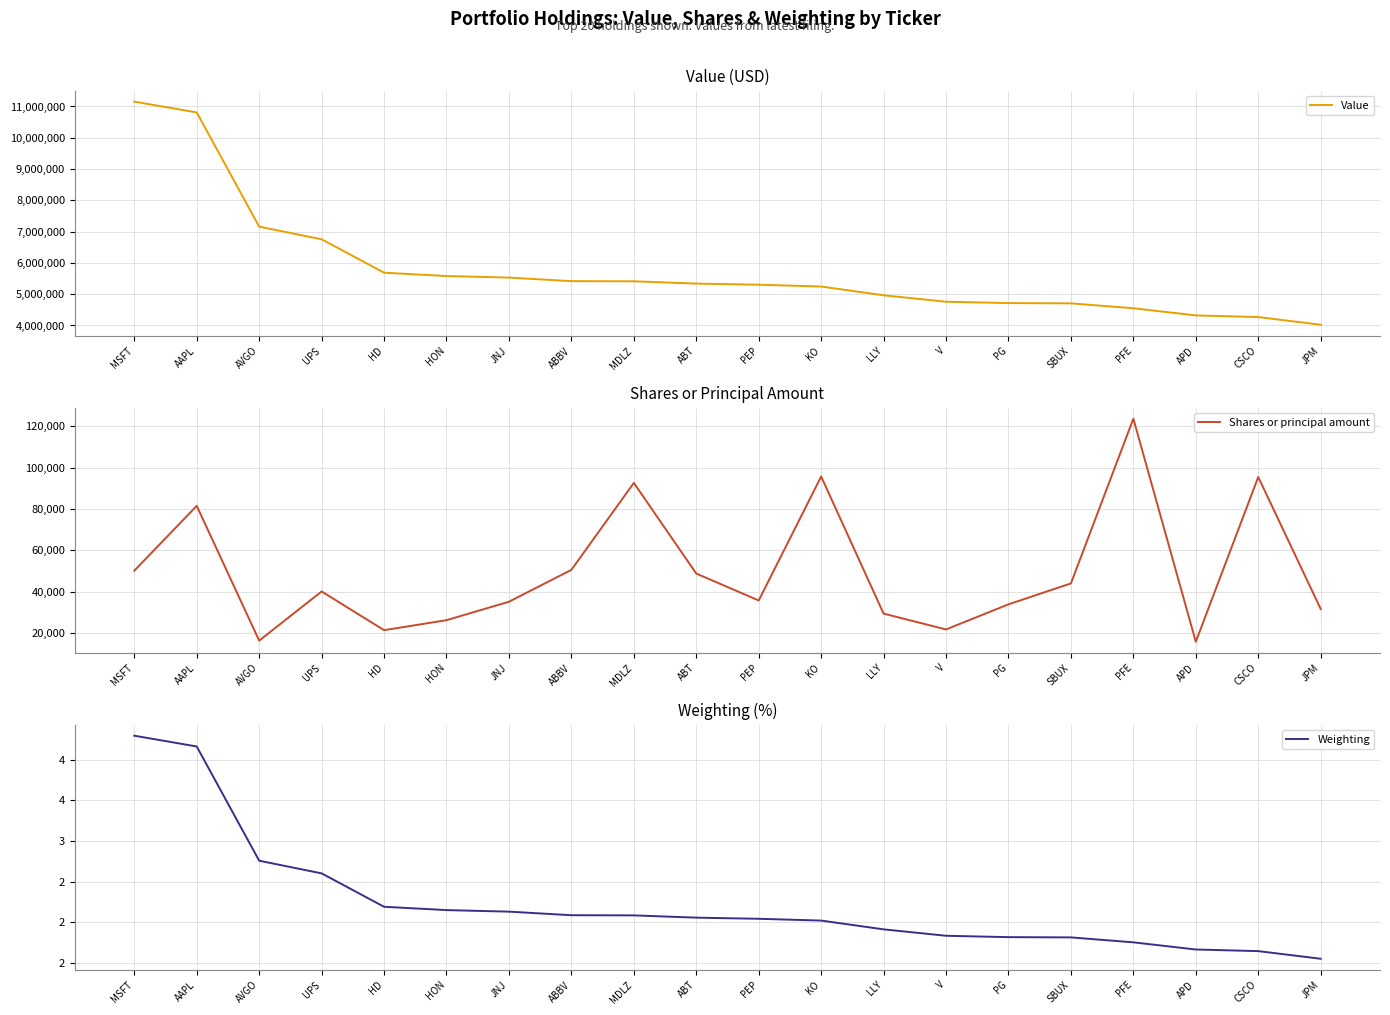

Is this an area chart (filled region under the line)?

No